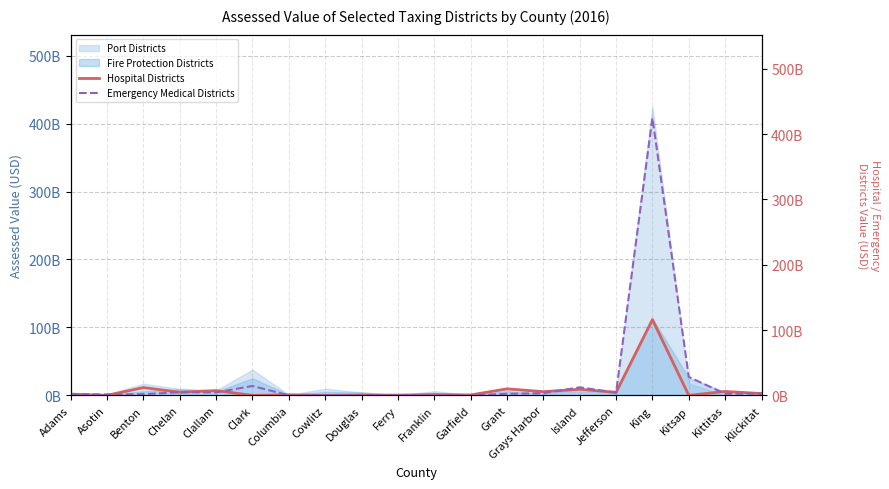

In Emergency Medical Districts, how many points are lower than both neighbors (excluding endpoints)?

6